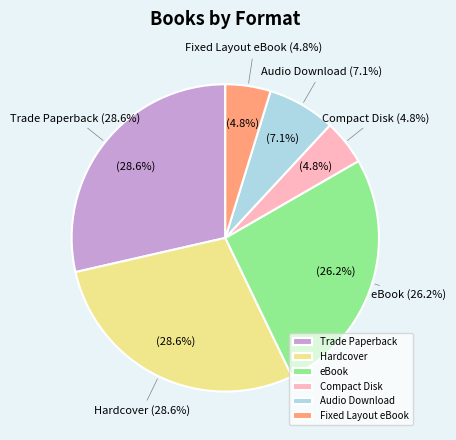

Is it true that Compact Disk is 5% of the pie?

True